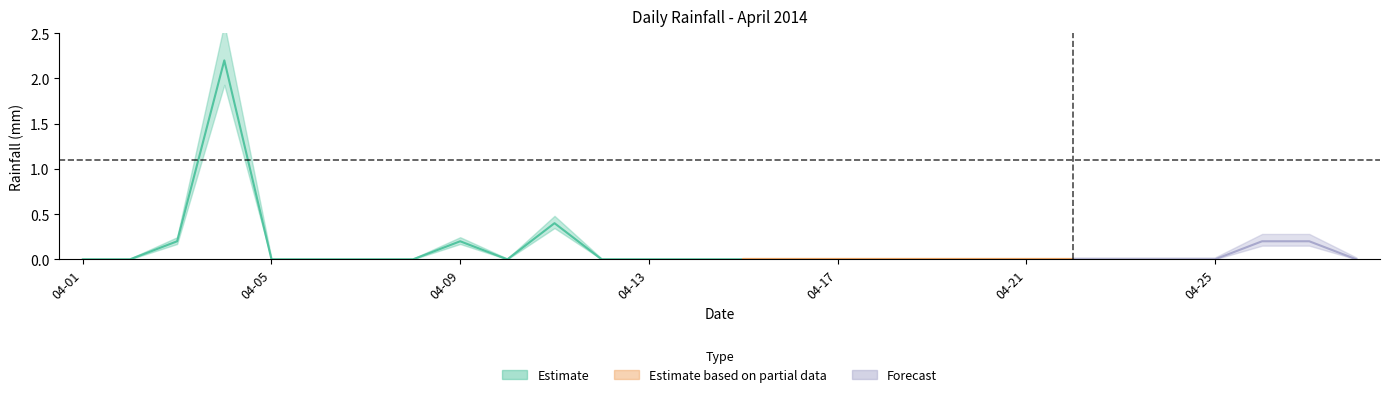

How many interior local valleys (lower than both neighbors) does the data have?

1